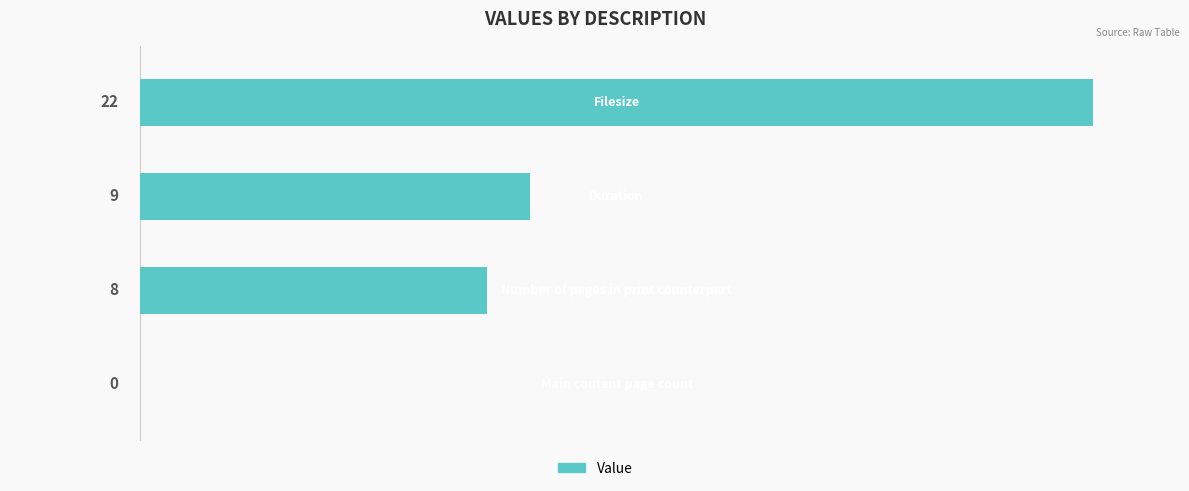

What is the sum of all values?

39